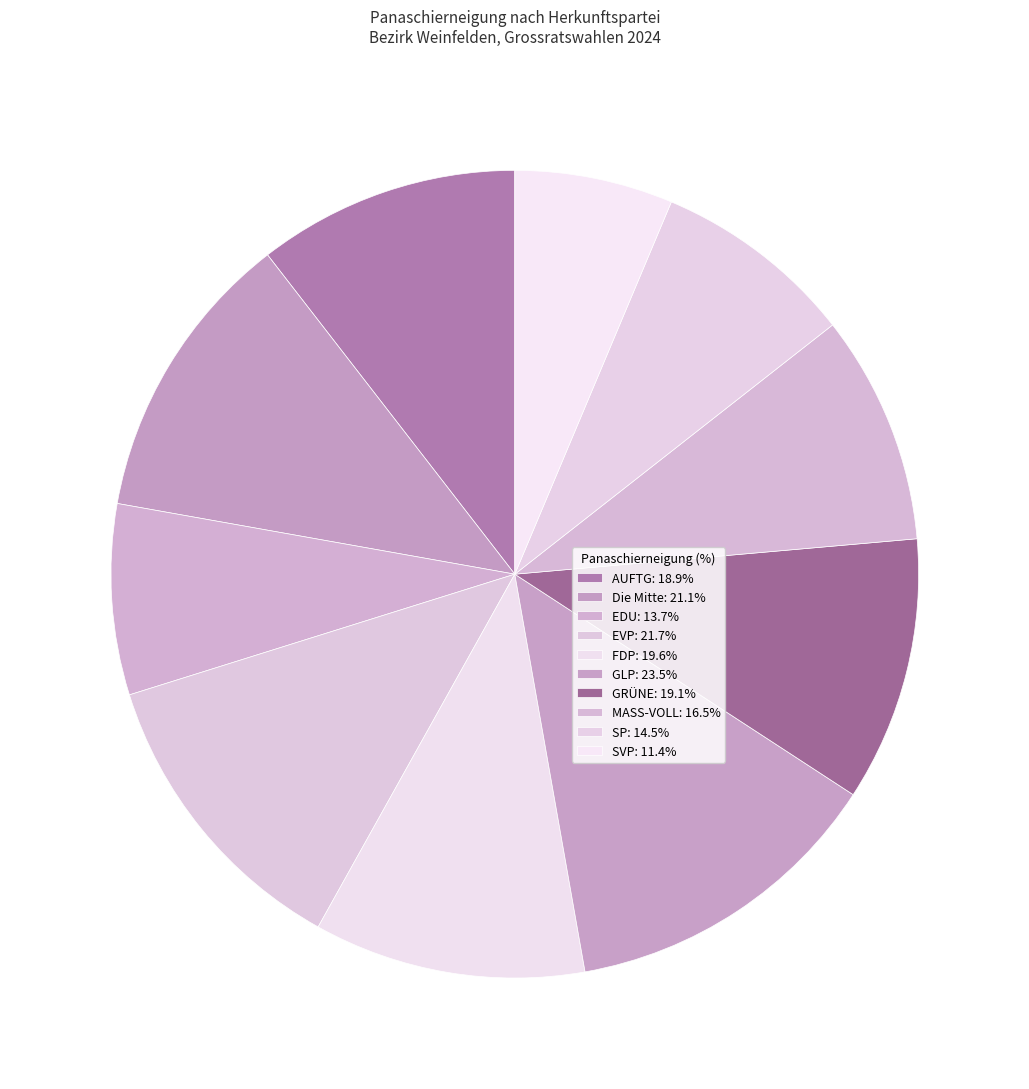

To the nearest percent, what is the combined percentage of EDU and AUFTG?

18%